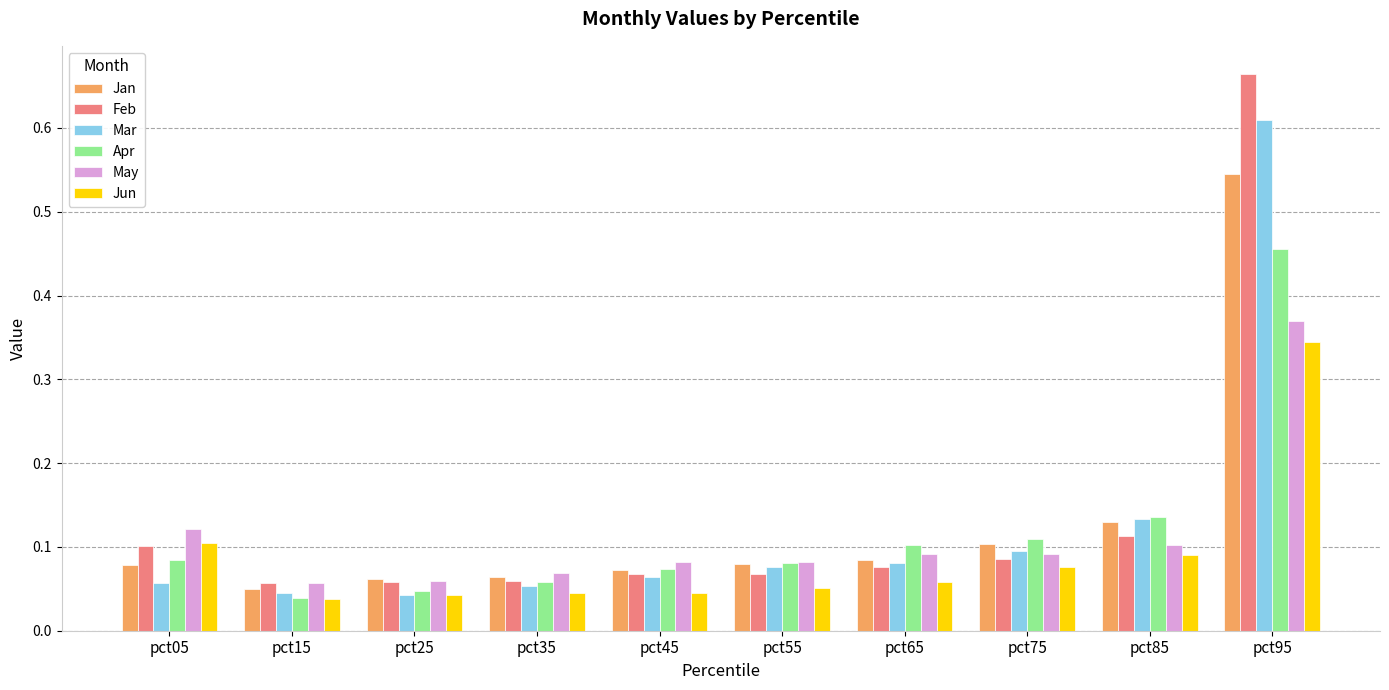

Rank the series by their maximum value, from highest to lowest.

Feb, Mar, Jan, Apr, May, Jun